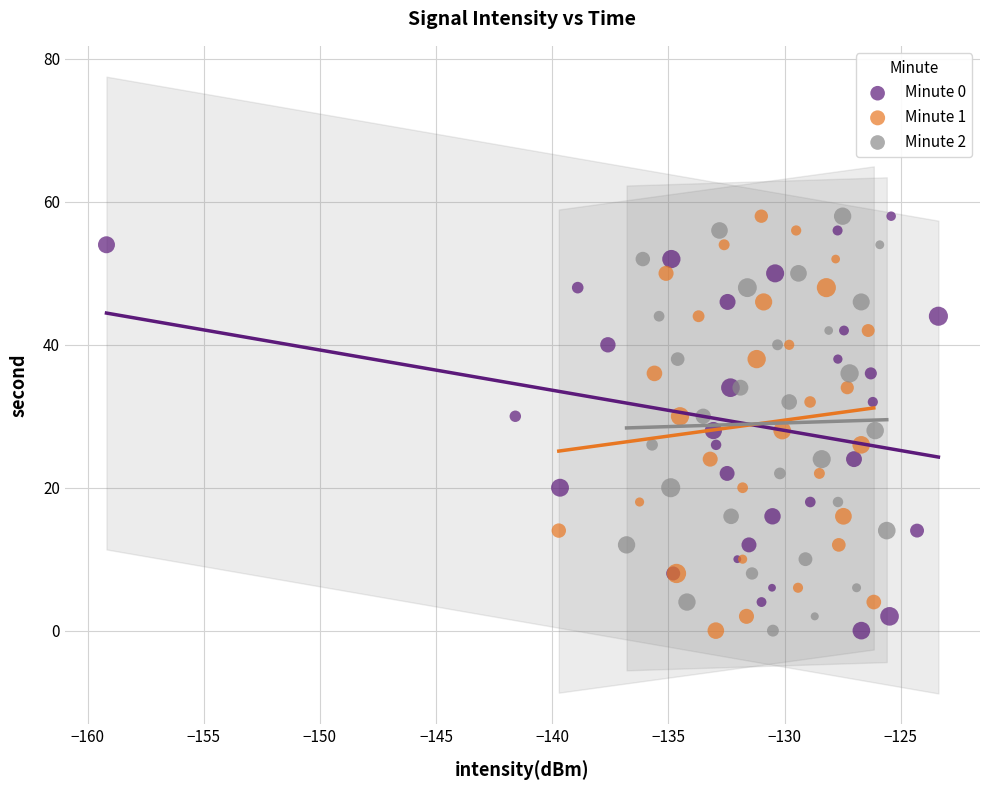

What are all the series names shown in the legend?

Minute 0, Minute 1, Minute 2